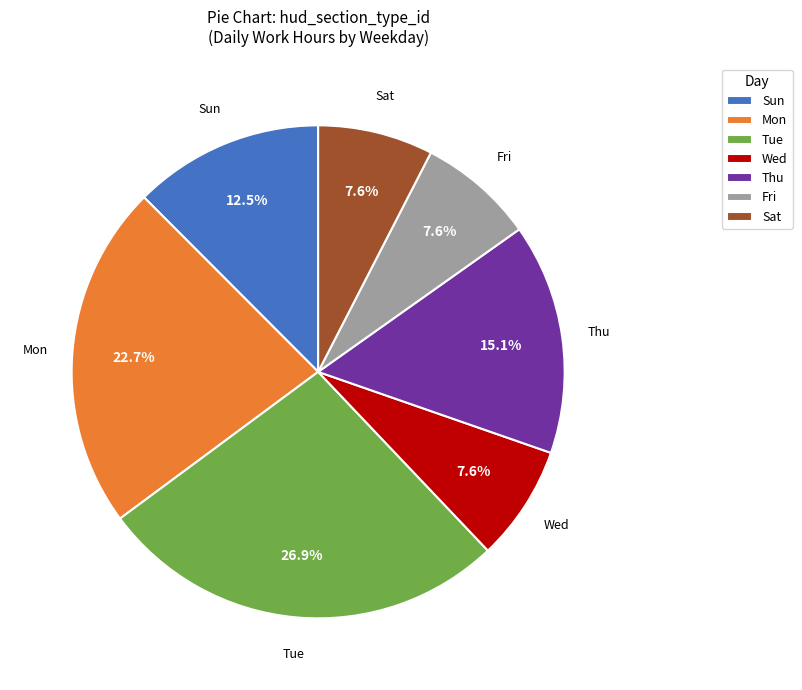

How many slices are in this pie chart?

7